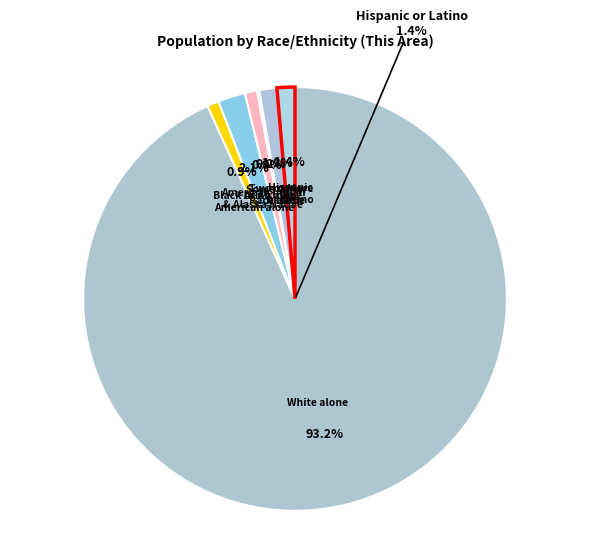

What is the smallest slice in the pie chart?

Some Other Race alone